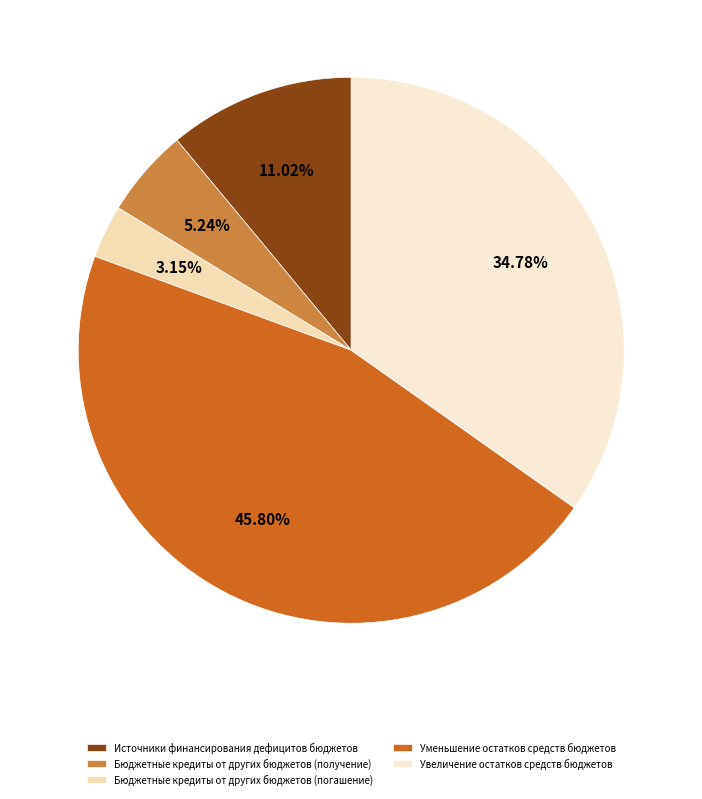

To the nearest percent, what is the difference between the largest and smallest slice percentages?

43%